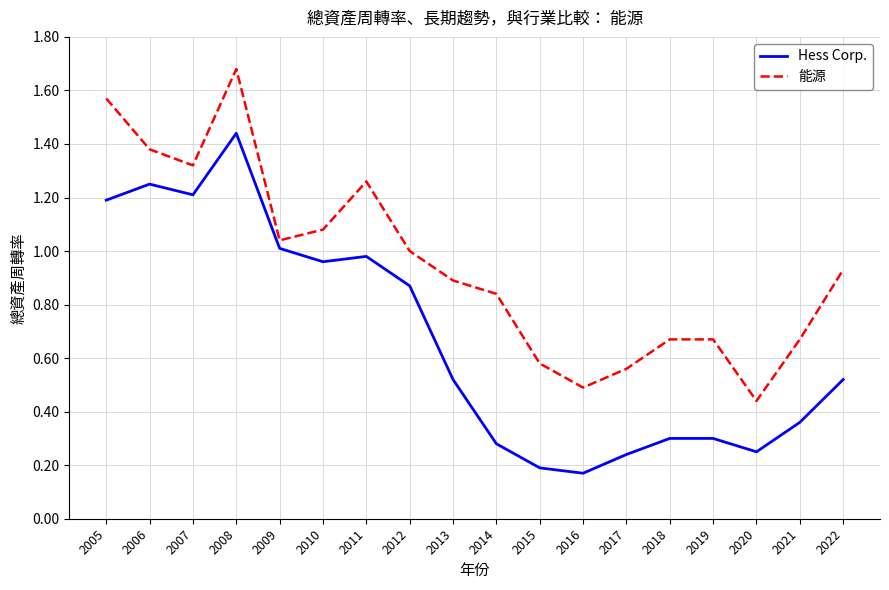

True or false: Hess Corp. has more than 0 points higher than both neighbors.

True